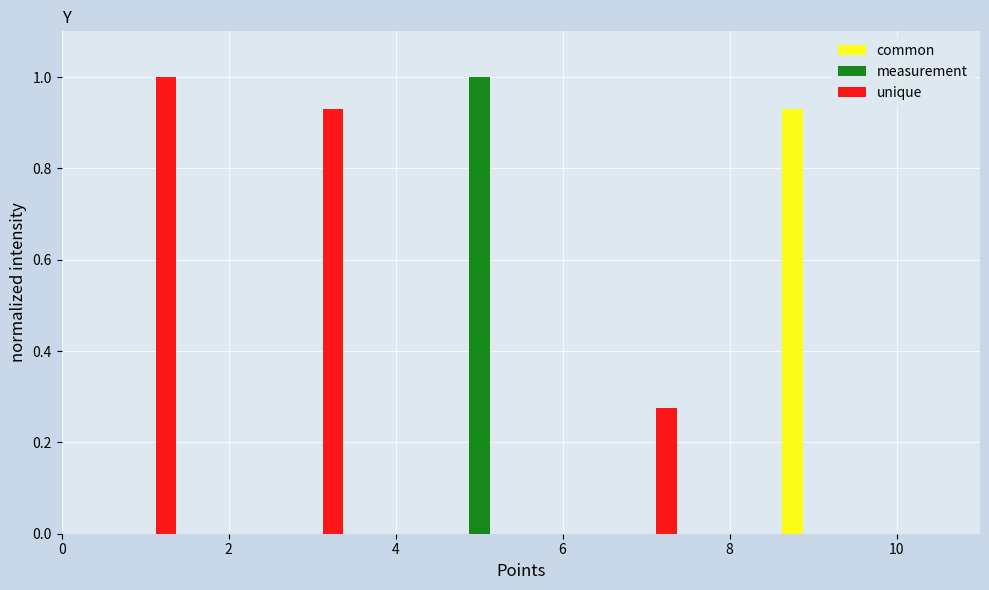

Reading left to right, transcribe this chart: for each range on the x-axis, give the height of each series' bar. Neither the bar edges nor the heights are printed on the chart, so give them approximately, as read against the axes.

0.5 to 1.5: common=0	measurement=0	unique=1.00
1.5 to 2.5: common=0	measurement=0	unique=0
2.5 to 3.5: common=0	measurement=0	unique=0.94
3.5 to 4.5: common=0	measurement=0	unique=0
4.5 to 5.5: common=0	measurement=1.00	unique=0
5.5 to 6.5: common=0	measurement=0	unique=0
6.5 to 7.5: common=0	measurement=0	unique=0.28
7.5 to 8.5: common=0	measurement=0	unique=0
8.5 to 9.5: common=0.94	measurement=0	unique=0
9.5 to 10.5: common=0	measurement=0	unique=0